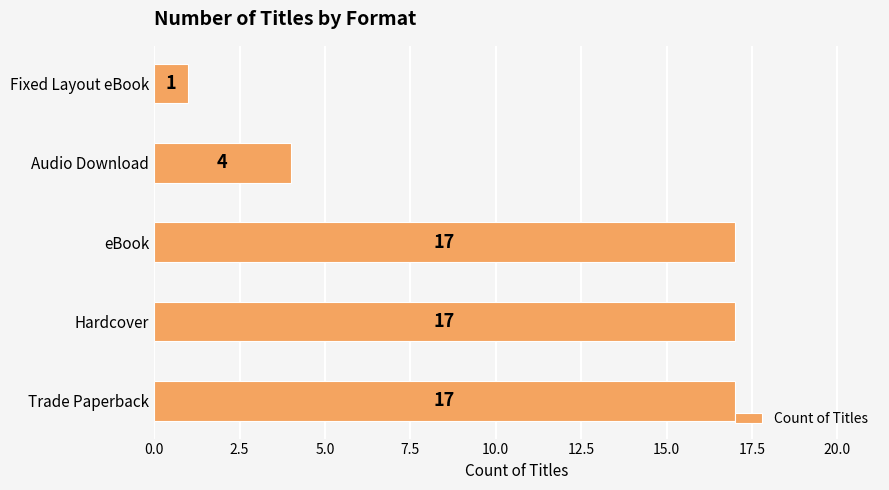

Does the chart contain stacked bars?

No